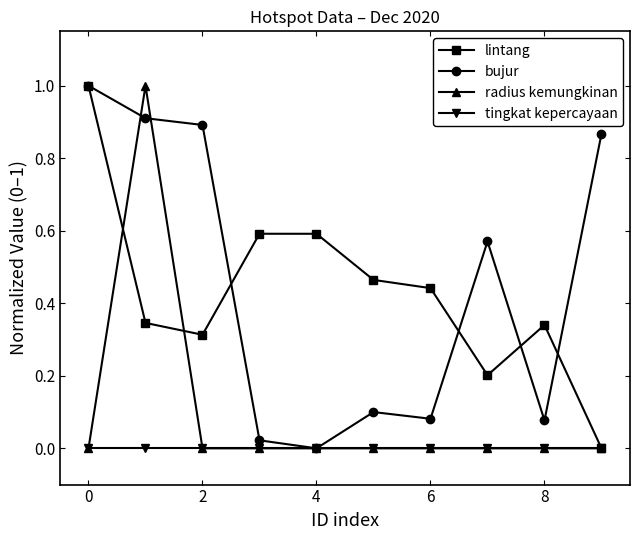

What is the greatest value displayed?

1.0